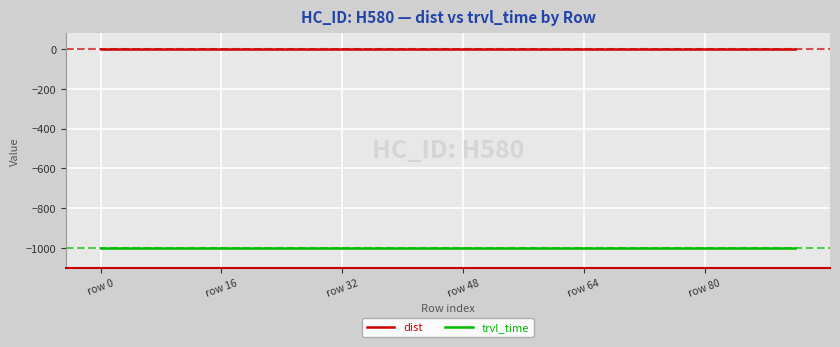

What is the minimum value shown in the chart?

-999